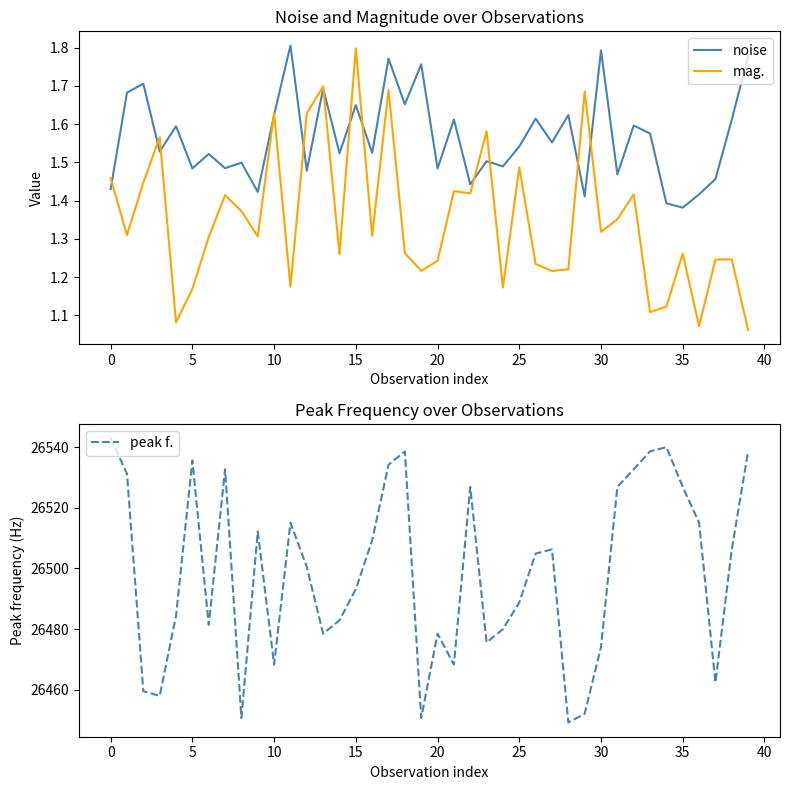

Reading left to right, what are all the values shown in this chart?

noise: 1.4	1.7	1.7	1.5	1.6	1.5	1.5	1.5	1.5	1.4	1.6	1.8	1.5	1.7	1.5	1.6	1.5	1.8	1.7	1.8	1.5	1.6	1.4	1.5	1.5	1.5	1.6	1.6	1.6	1.4	1.8	1.5	1.6	1.6	1.4	1.4	1.4	1.5	1.6	1.8
mag.: 1.5	1.3	1.4	1.6	1.1	1.2	1.3	1.4	1.4	1.3	1.6	1.2	1.6	1.7	1.3	1.8	1.3	1.7	1.3	1.2	1.2	1.4	1.4	1.6	1.2	1.5	1.2	1.2	1.2	1.7	1.3	1.4	1.4	1.1	1.1	1.3	1.1	1.2	1.2	1.1
peak f.: 26543.0	26531.2	26459.5	26458.0	26484.4	26535.6	26481.4	26532.7	26450.7	26512.2	26468.3	26515.1	26500.5	26478.5	26482.9	26493.2	26509.3	26534.2	26538.6	26450.7	26478.5	26468.3	26526.9	26475.6	26480.0	26488.8	26504.9	26506.3	26449.2	26452.1	26474.1	26526.9	26532.7	26538.6	26540.0	26526.9	26515.1	26462.4	26506.3	26538.6